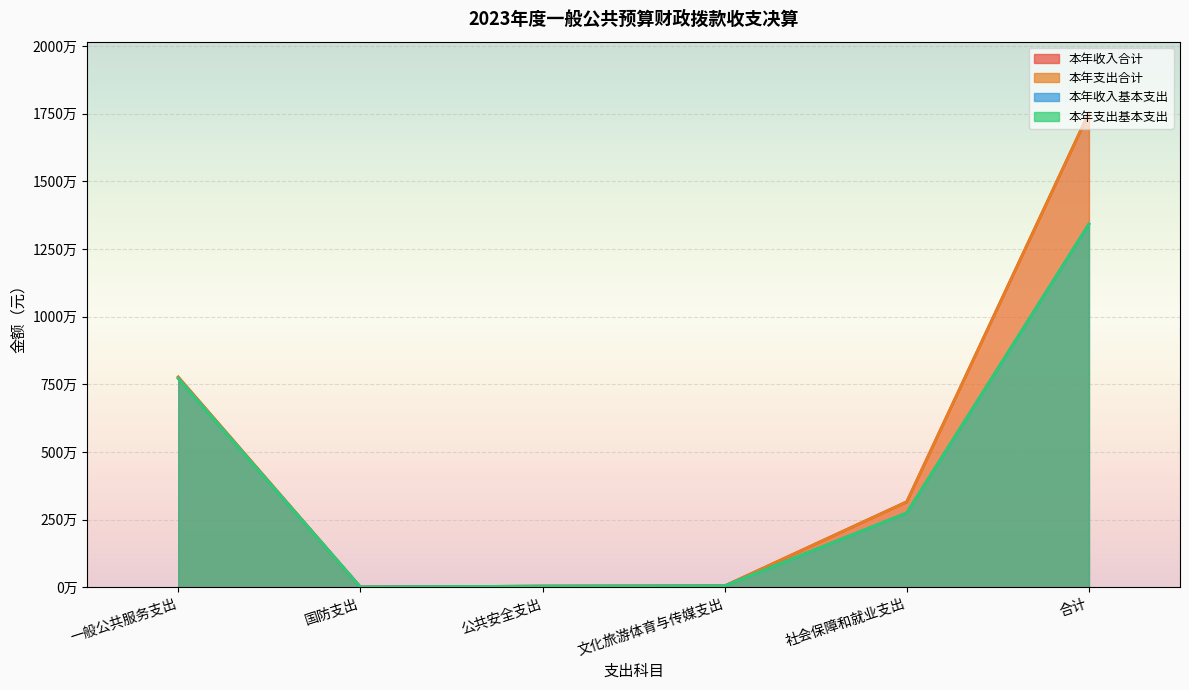

What is the average value of the 本年收入合计 series?

4758849.0